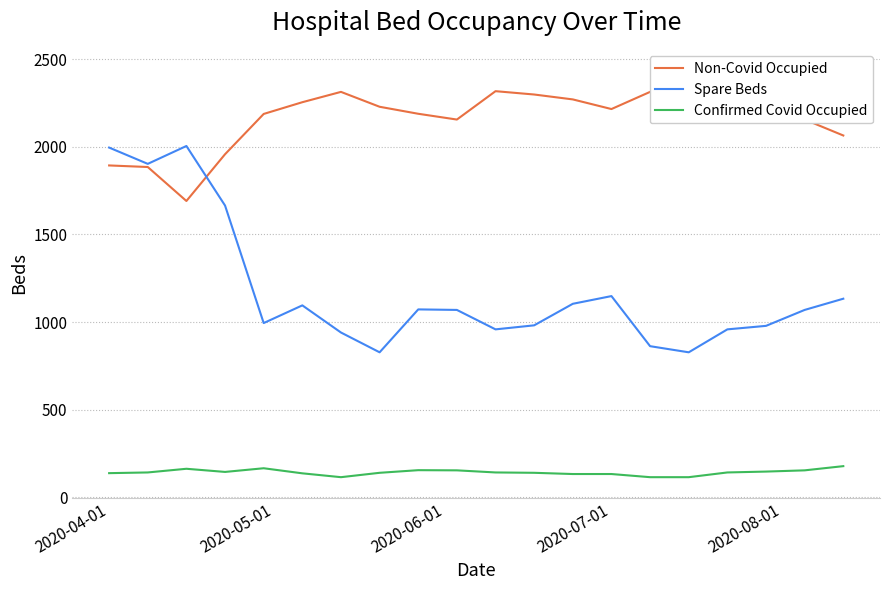

True or false: Confirmed Covid Occupied and Spare Beds intersect in this chart.

False